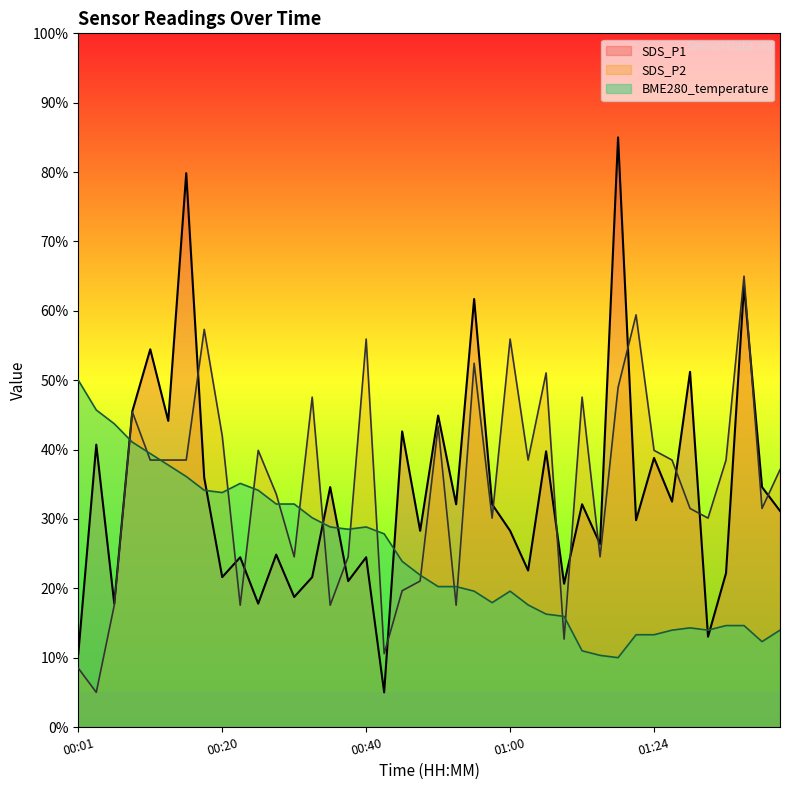

What is the difference between the SDS_P2 values at 00:10 and 00:20?

3.5